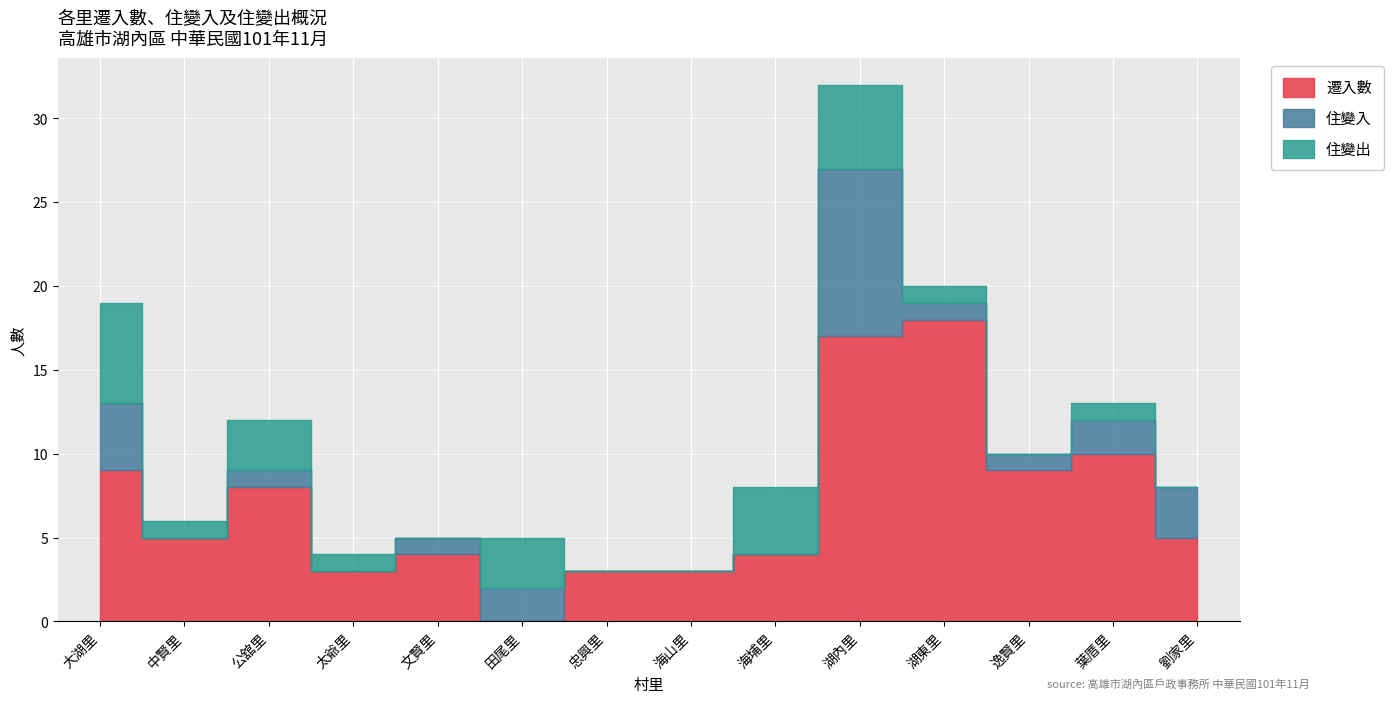

Reading left to right, extract all data points from this chart.

遷入數: 9	5	8	3	4	0	3	3	4	17	18	9	10	5
住變入: 4	0	1	0	1	2	0	0	0	10	1	1	2	3
住變出: 6	1	3	1	0	3	0	0	4	5	1	0	1	0